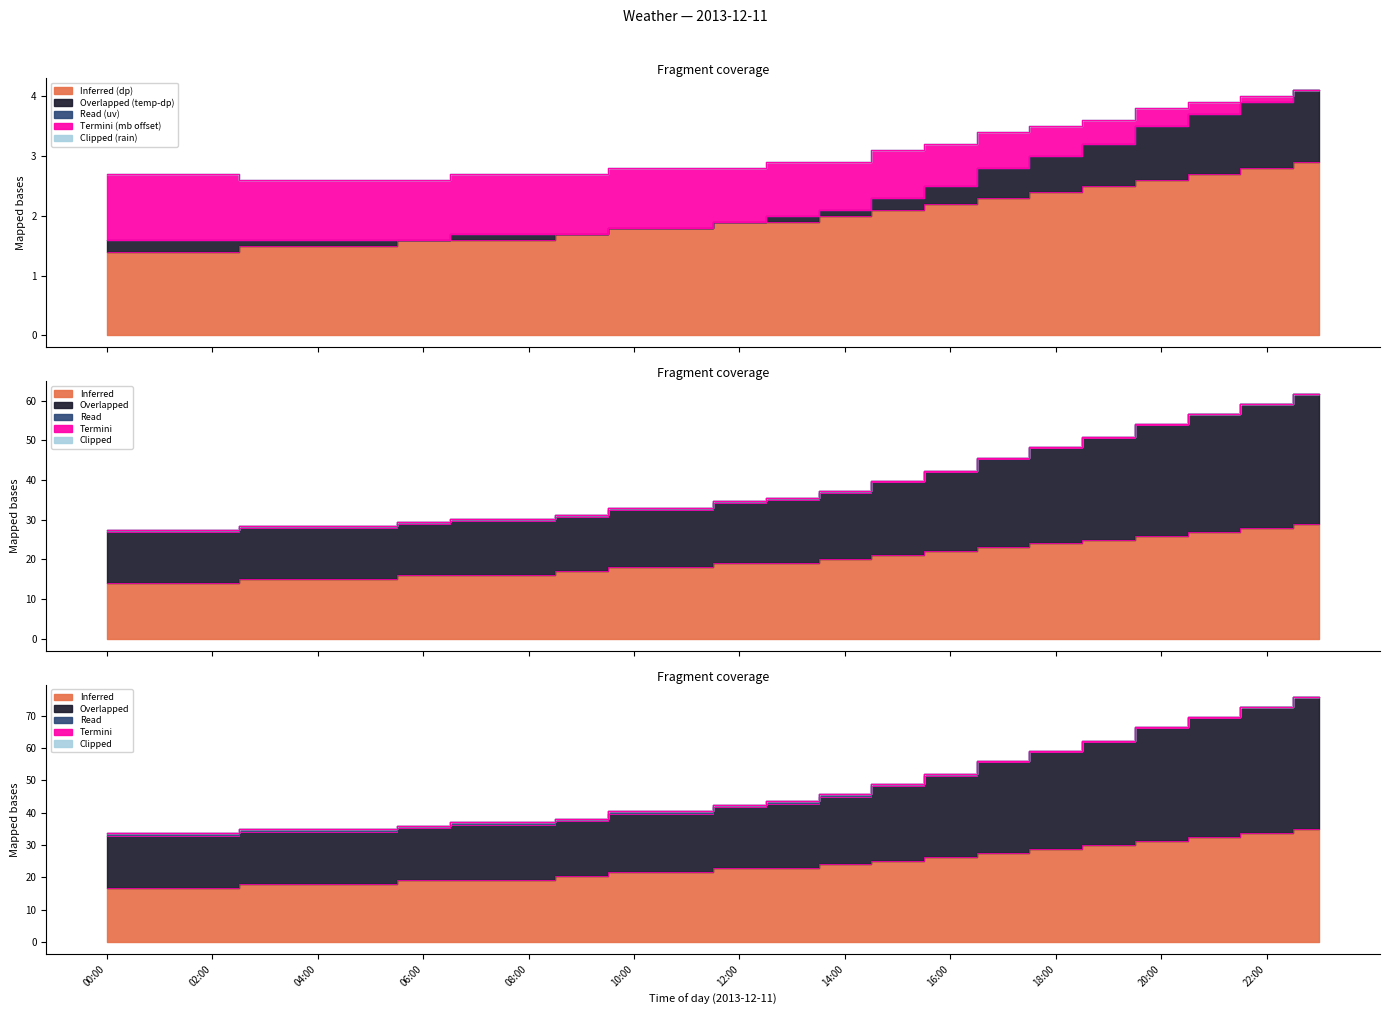

What is the approximate value of dp at 05:00?

1.5